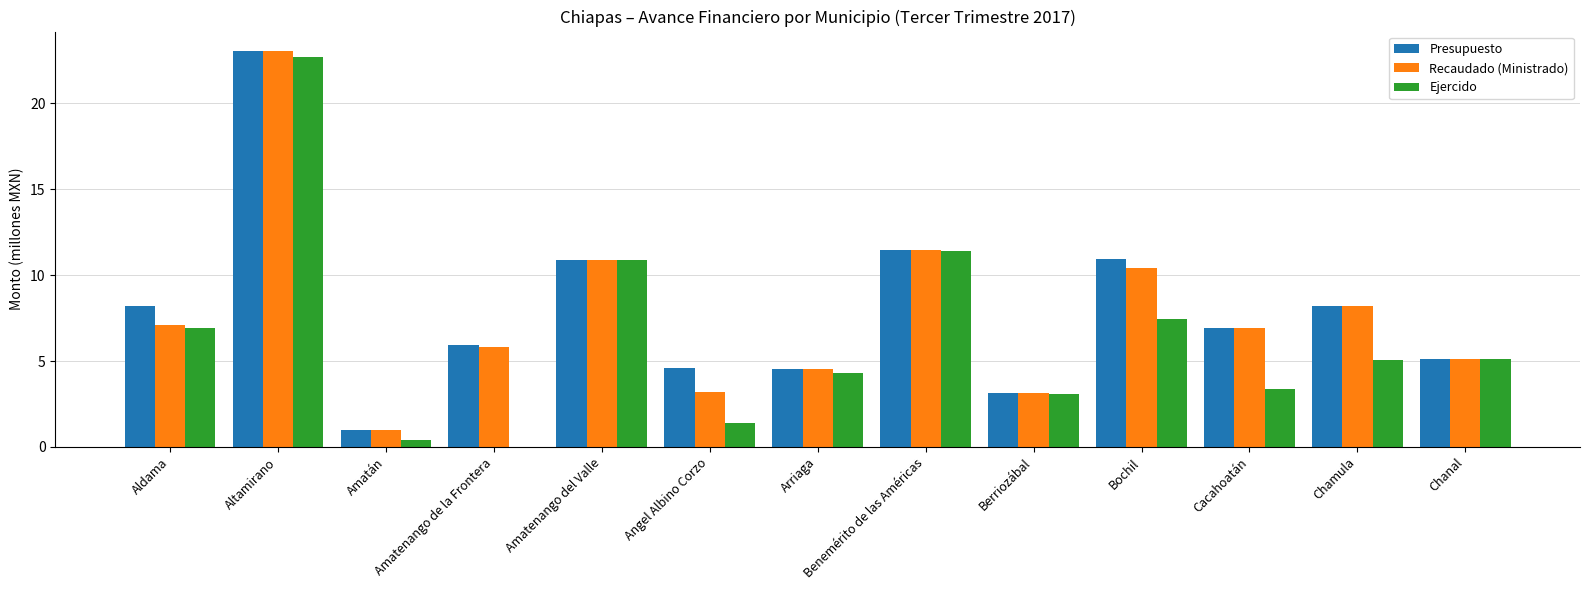

What is the sum of the Recaudado (Ministrado) values at Berriozábal and Cacahoatán?

10.1